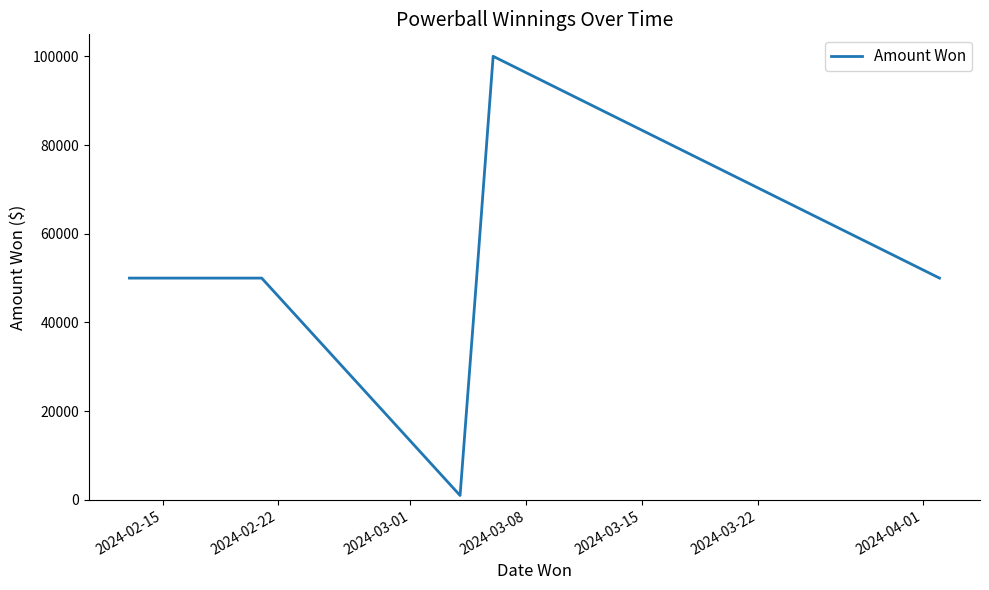

What position from the left is 2024-03-01?

3